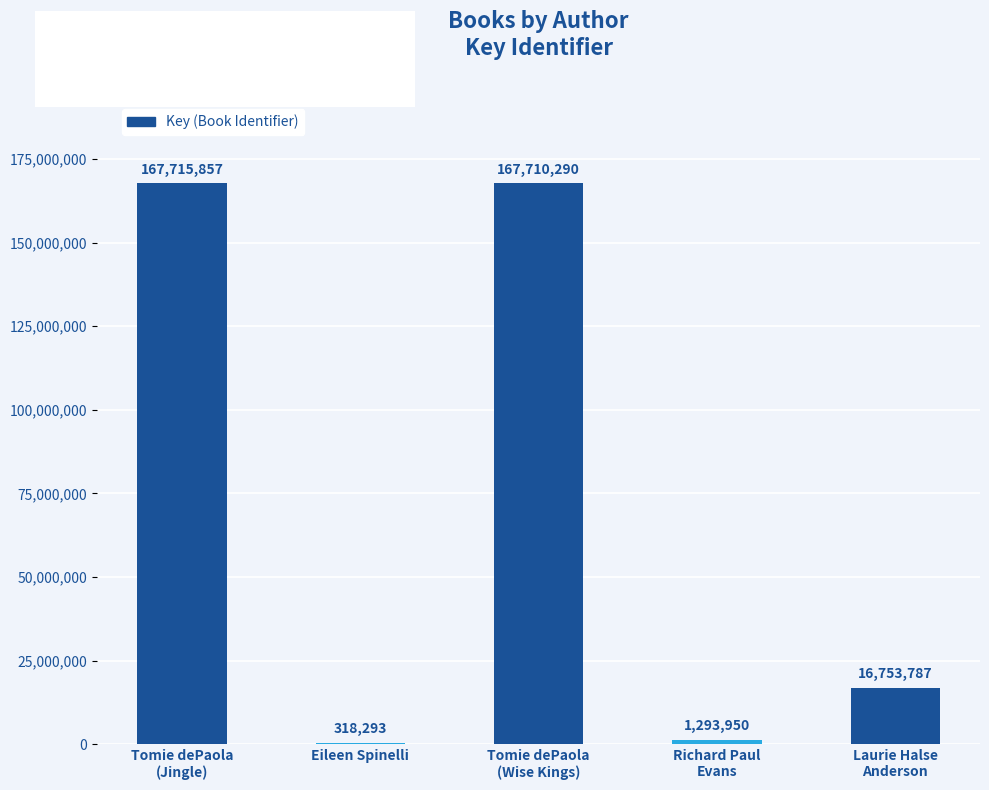

Reading left to right, transcribe all the data shown in this chart.

Tomie dePaola
(Jingle)=167715857	Eileen Spinelli=318293	Tomie dePaola
(Wise Kings)=167710290	Richard Paul
Evans=1293950	Laurie Halse
Anderson=16753787